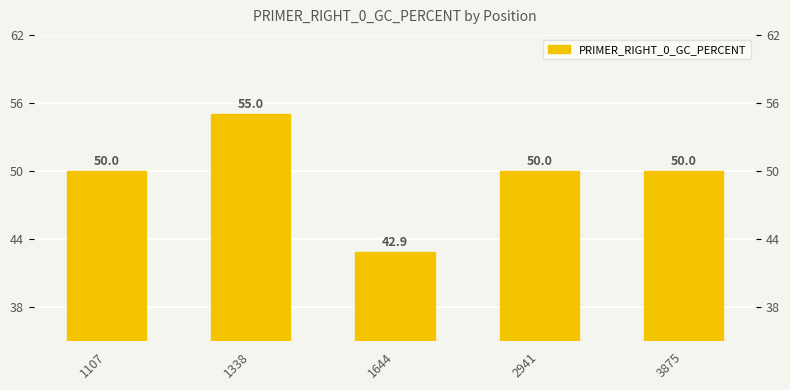

What is the ratio of the value at 2941 to the value at 1644?

1.2